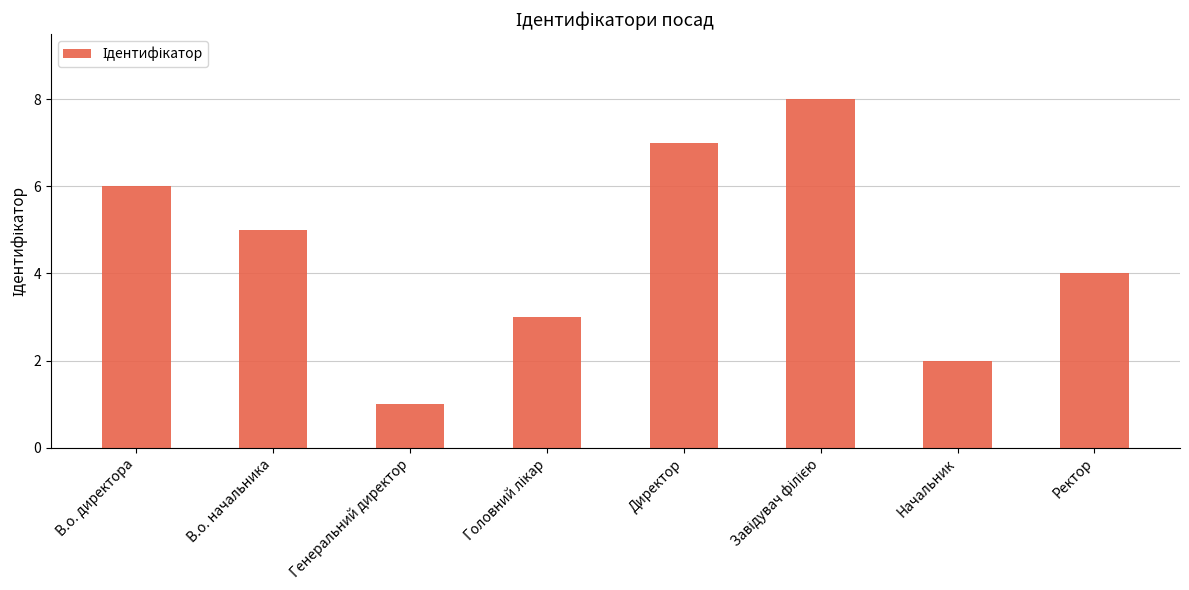

What is the sum of the values at В.о. начальника and Ректор?

9